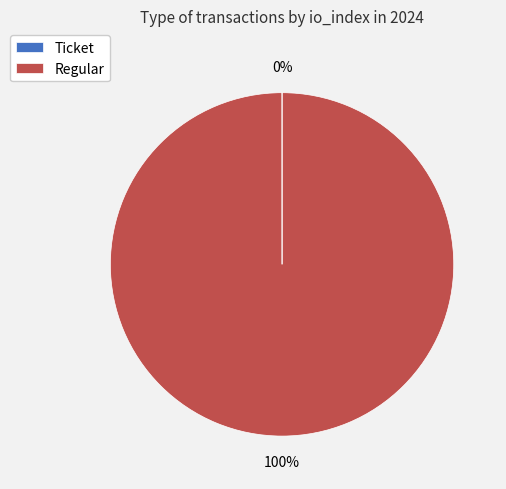

What is the largest slice in the pie chart?

Regular